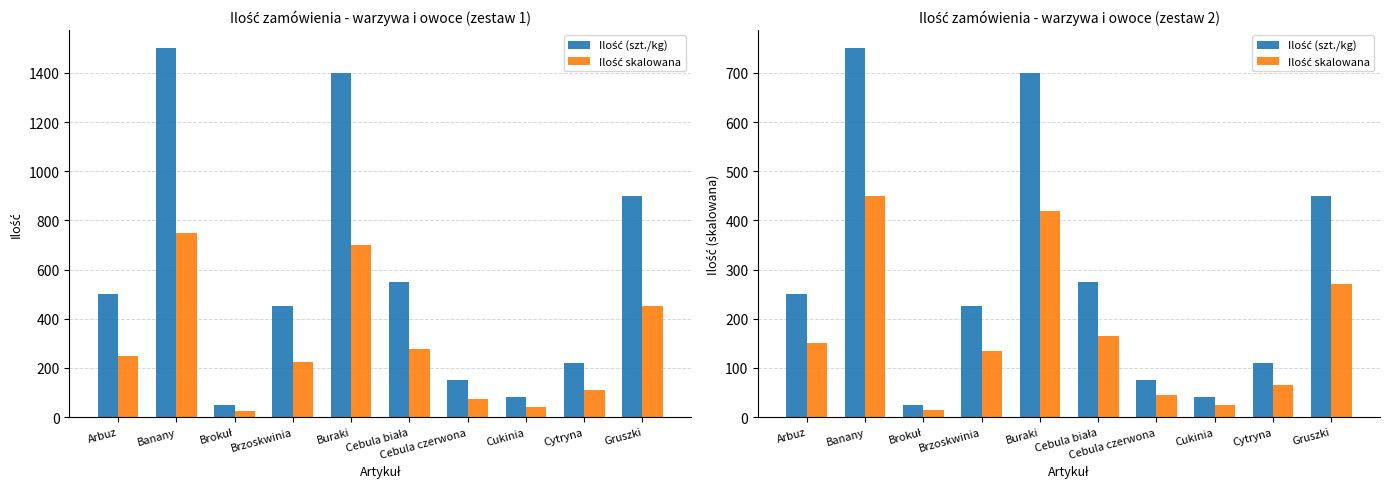

How many values in the Ilość (szt./kg) series are below 250?

5